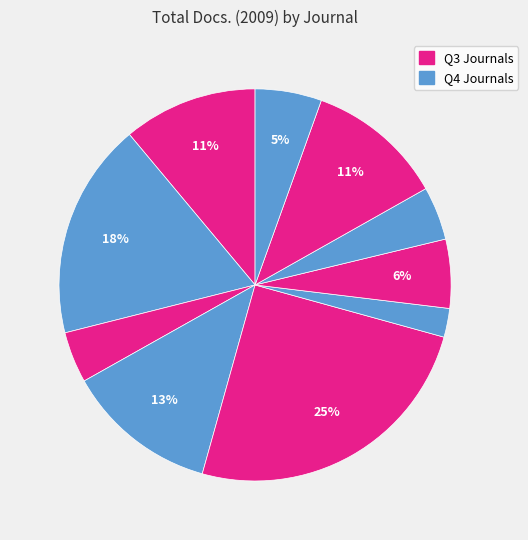

How many slices are in this pie chart?

10